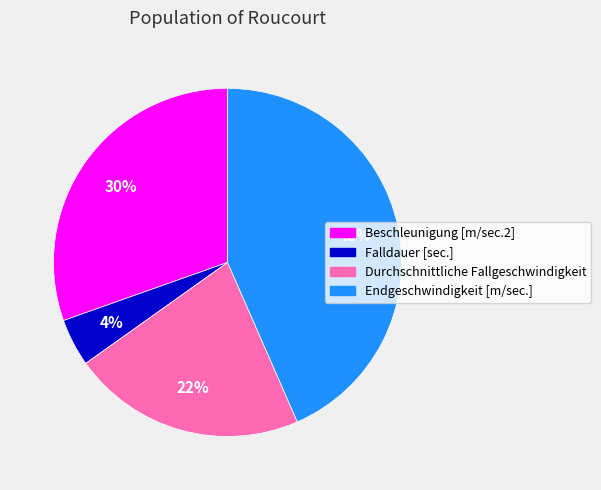

True or false: Durchschnittliche Fallgeschwindigkeit accounts for 31% of the total.

False